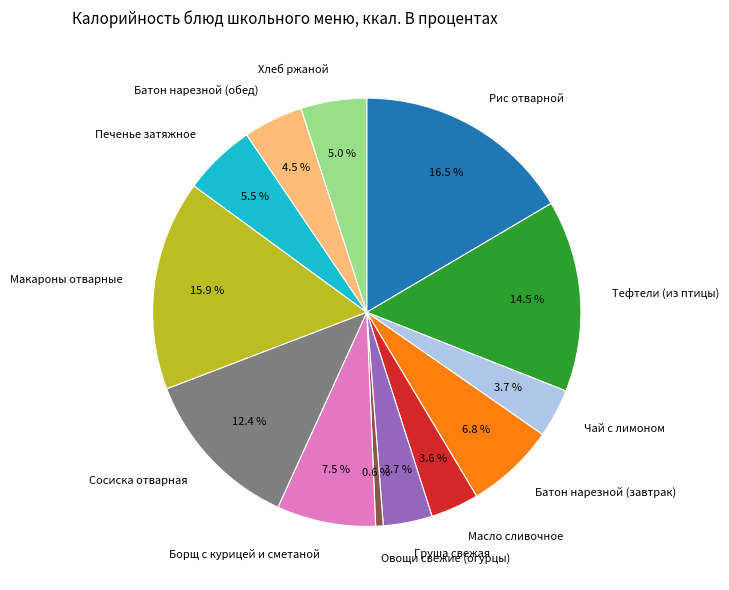

Does any single category account for the majority?

No